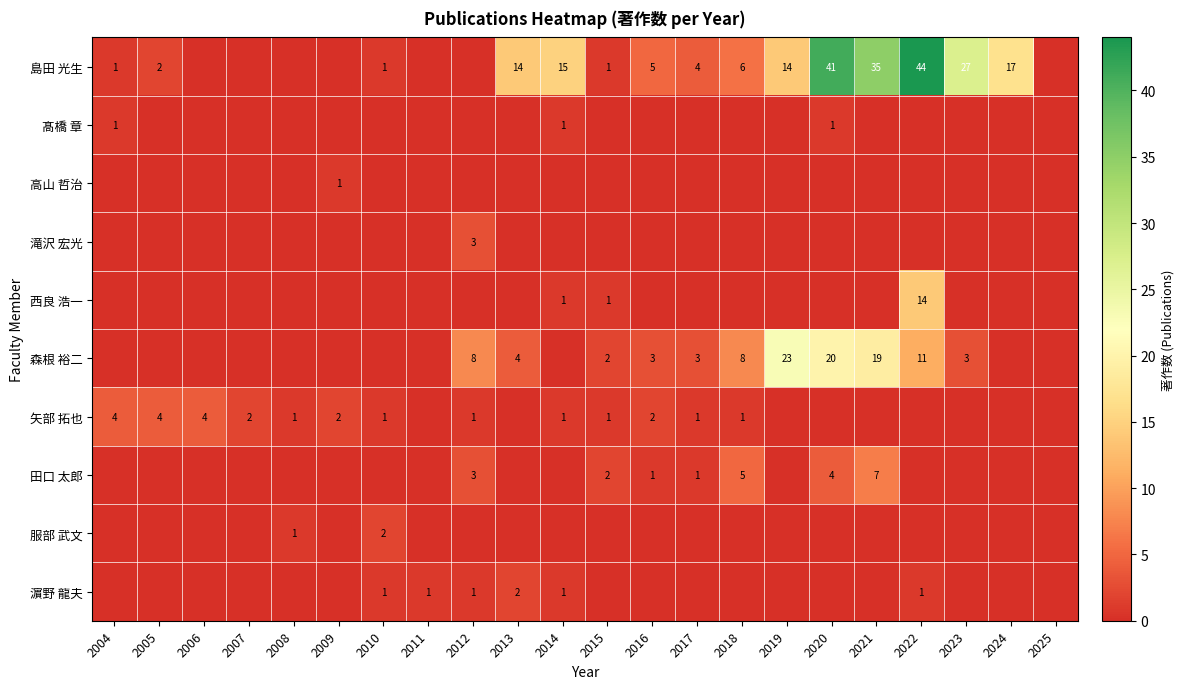

What is the greatest value displayed?

44